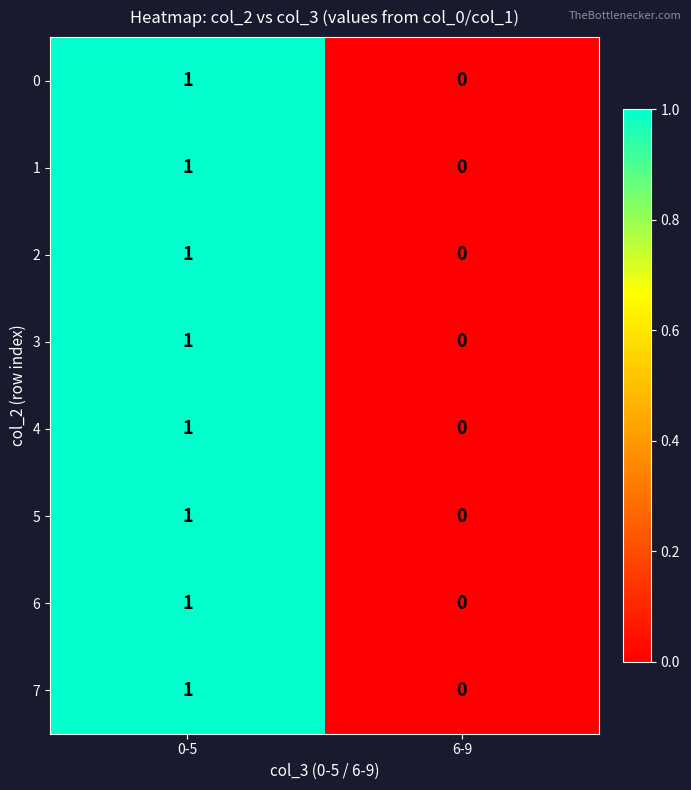

Reading left to right, list all the values displayed in this chart.

0: 0-5=1	6-9=0
1: 0-5=1	6-9=0
2: 0-5=1	6-9=0
3: 0-5=1	6-9=0
4: 0-5=1	6-9=0
5: 0-5=1	6-9=0
6: 0-5=1	6-9=0
7: 0-5=1	6-9=0